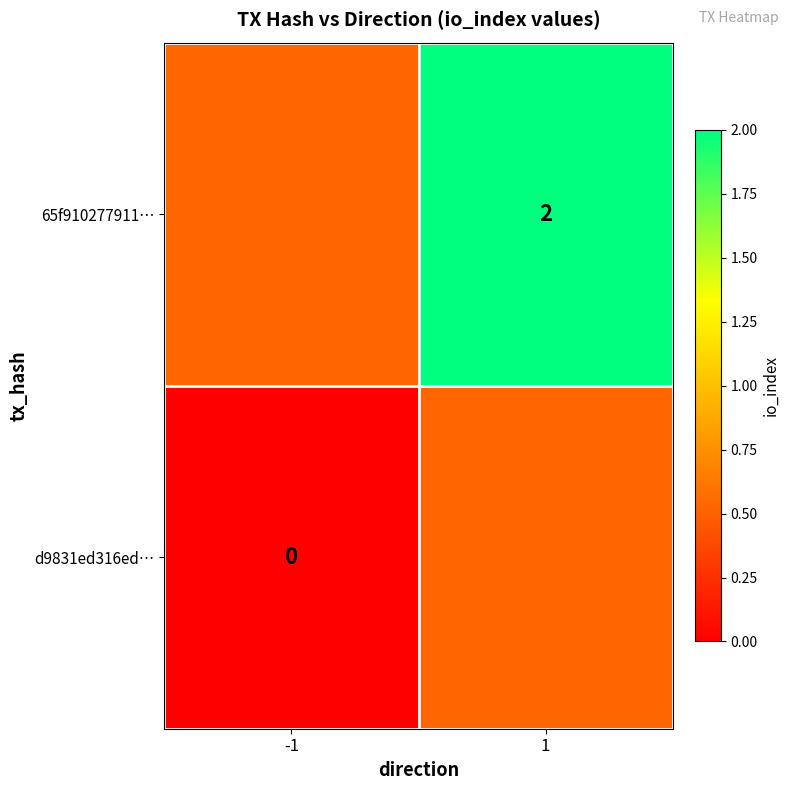

Is the value of d9831ed316ed… at -1 greater than the value of 65f910277911… at 1?

No